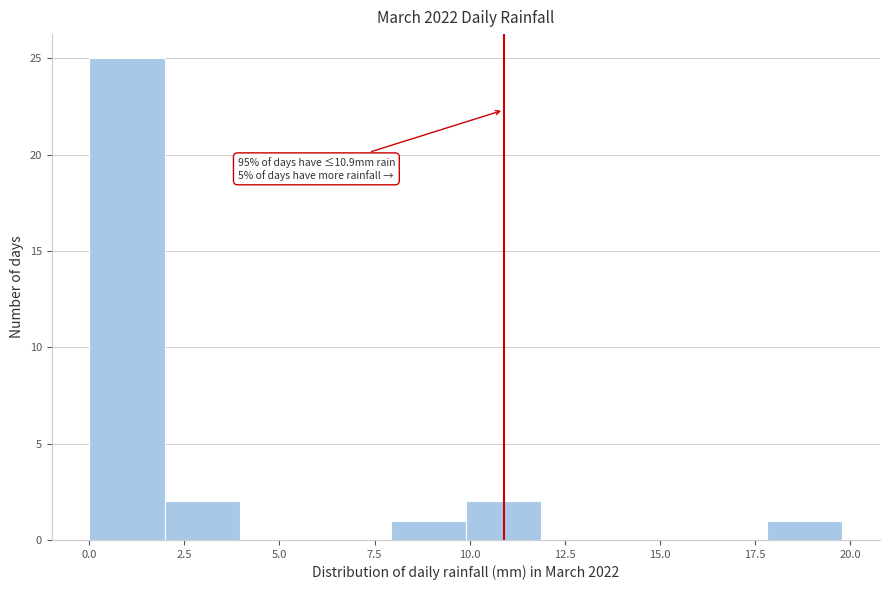

Around what value on the x-axis is the tallest bar? Give the approximate position of its centre, as read against the axis.

1.0